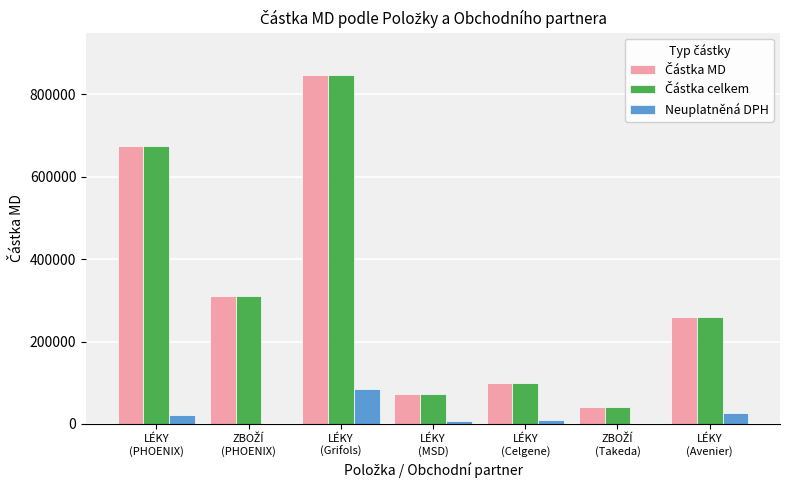

What is the maximum value shown in the chart?

847515.4